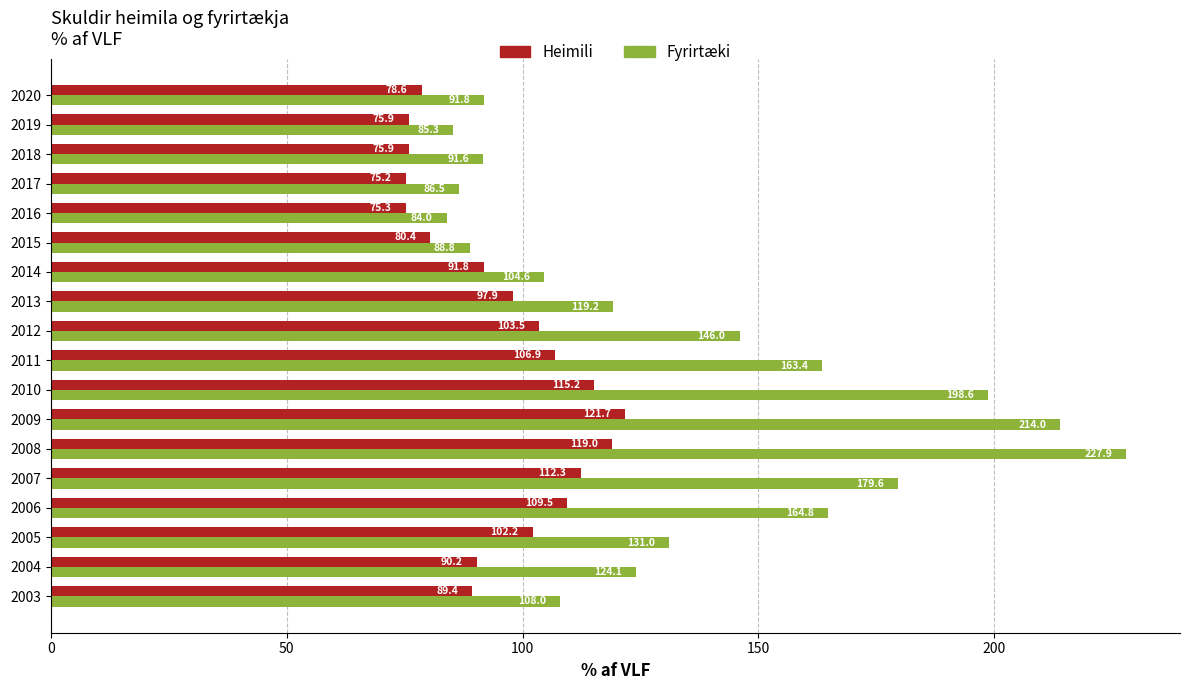

What is the greatest value displayed?

227.9